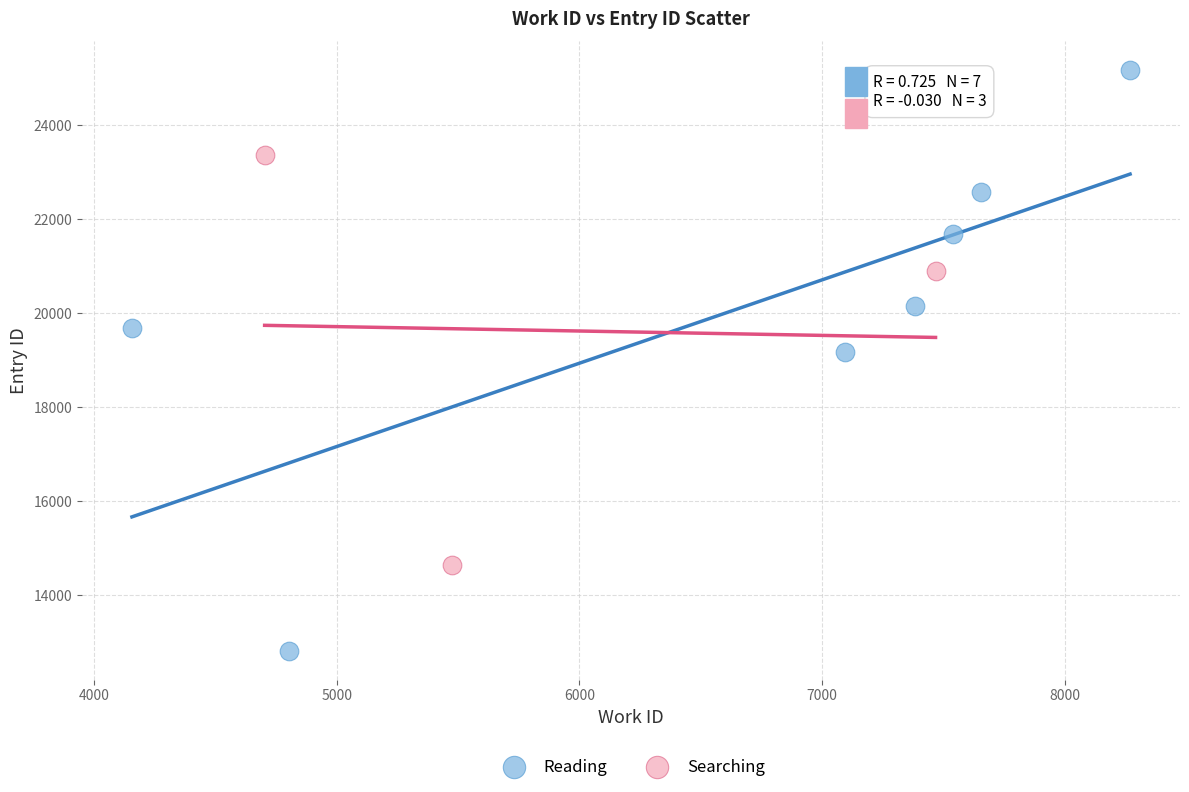

Which series has the widest spread of Y values?

Reading